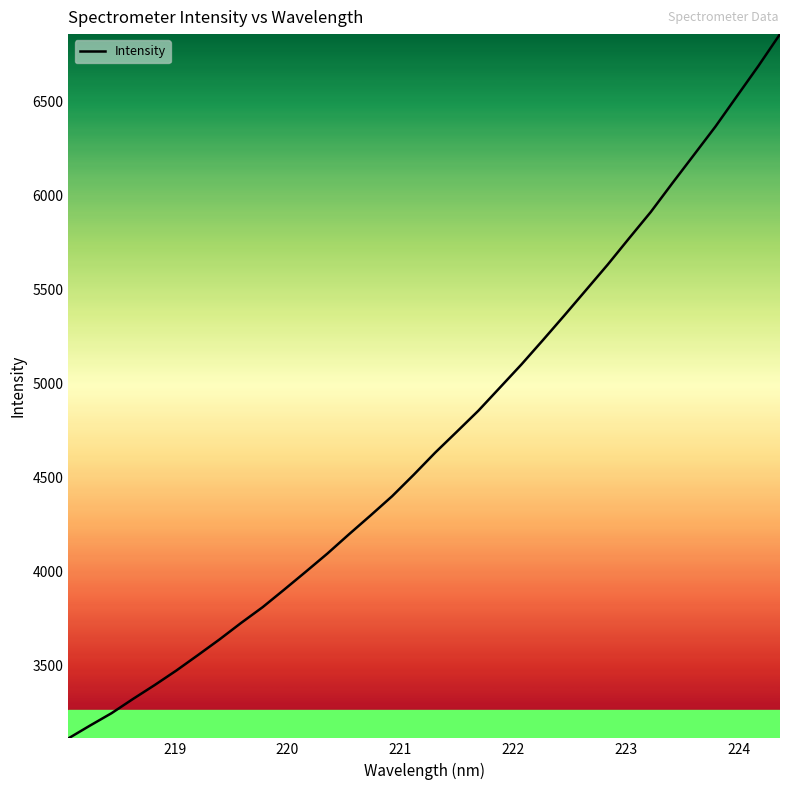

Reading left to right, transcribe all the data shown in this chart.

3115.2	3183.1	3249.0	3325.1	3398.6	3475.6	3557.4	3640.7	3728.3	3812.2	3905.5	4000.5	4096.8	4199.2	4299.1	4401.4	4515.2	4633.1	4743.8	4855.5	4978.4	5101.5	5231.2	5362.9	5497.1	5631.4	5772.2	5911.1	6063.8	6213.9	6364.5	6526.1	6687.3	6855.9